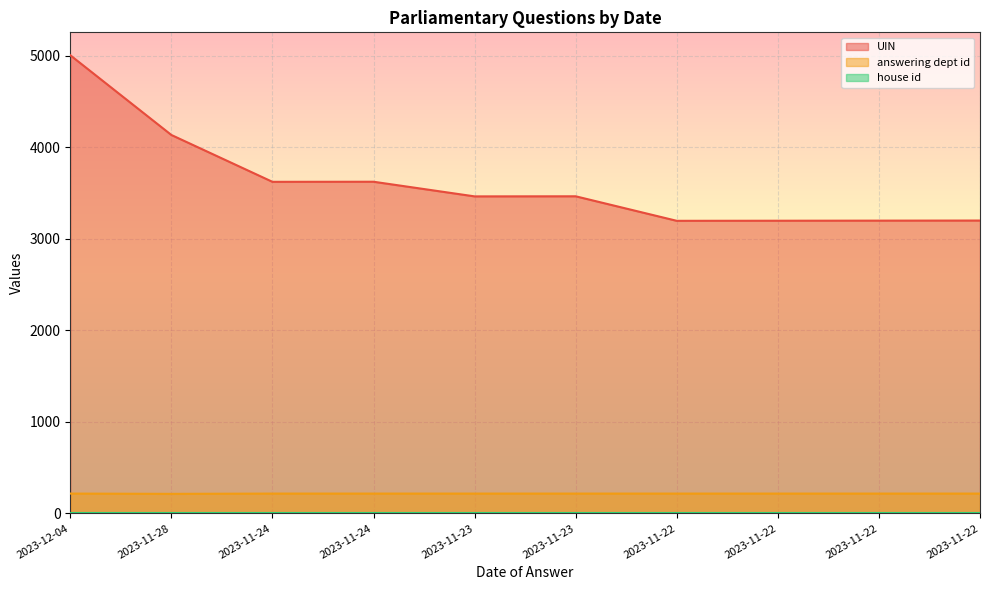

Does the chart display data point markers on the line(s)?

No